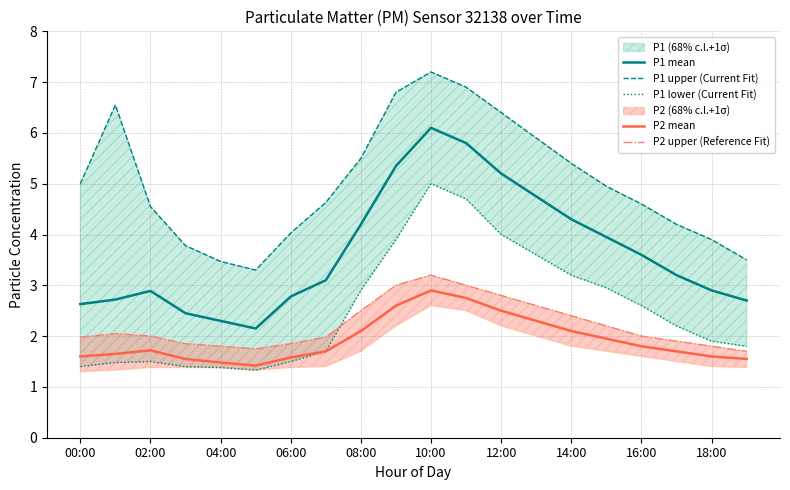

True or false: P2 mean and P2 upper (Reference Fit) cross at least once.

False